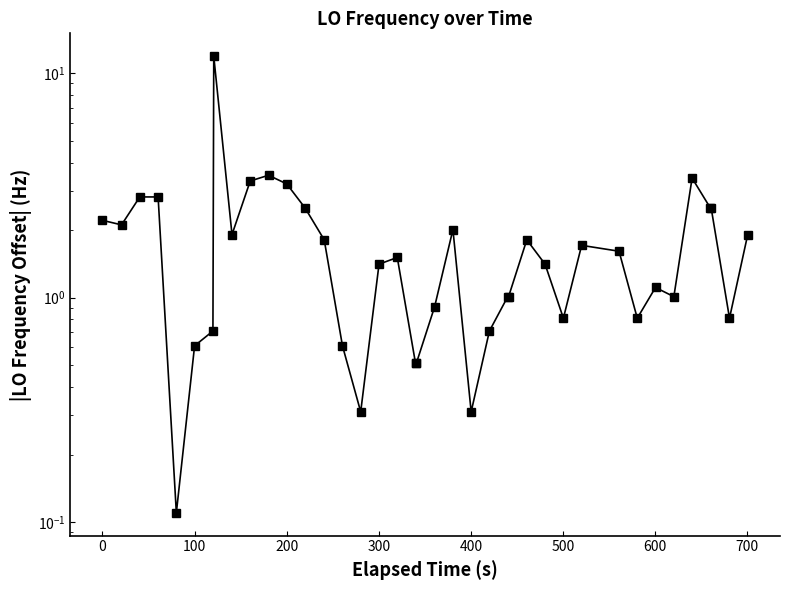

Does the chart display data point markers on the line(s)?

Yes